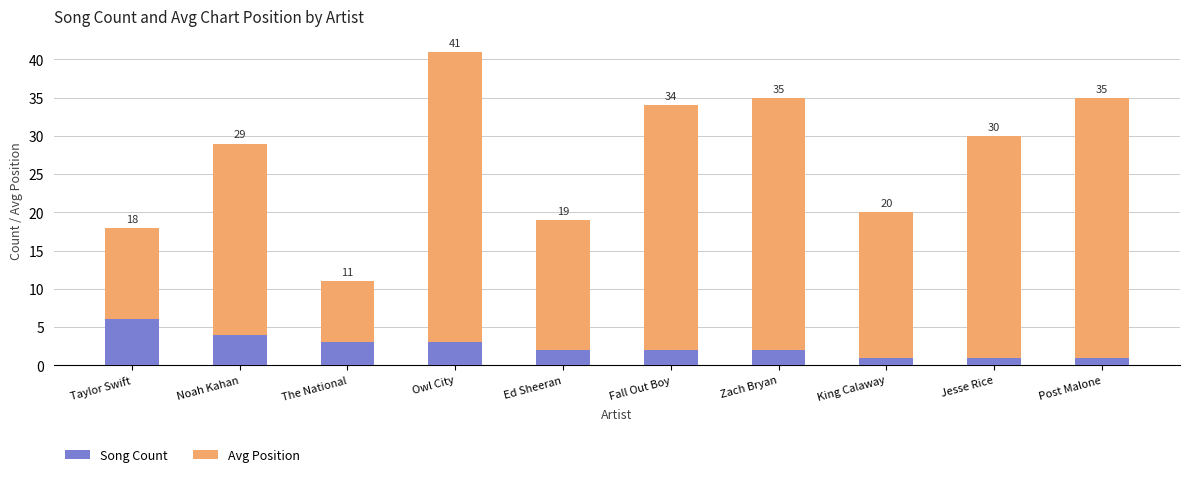

What is the label of the 2nd bar from the right?

Jesse Rice